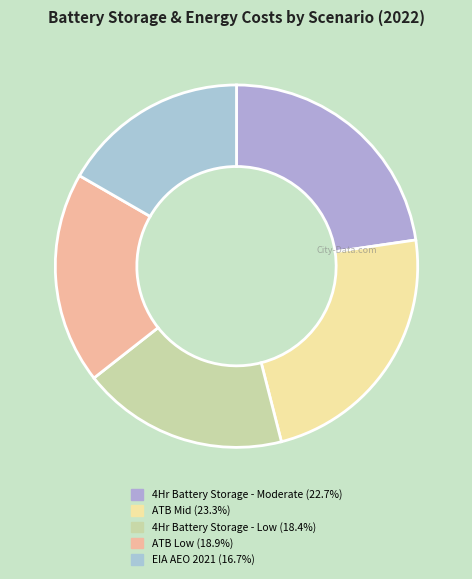

How many segments does this pie chart have?

5